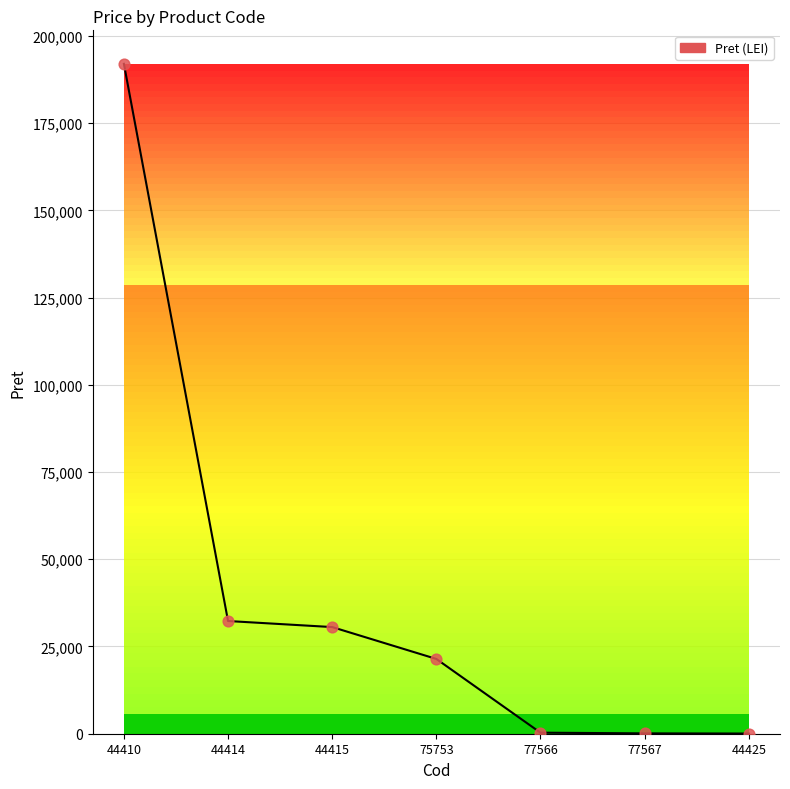

Approximately how many times larger is the value at 44414 compared to 44425?

623.6